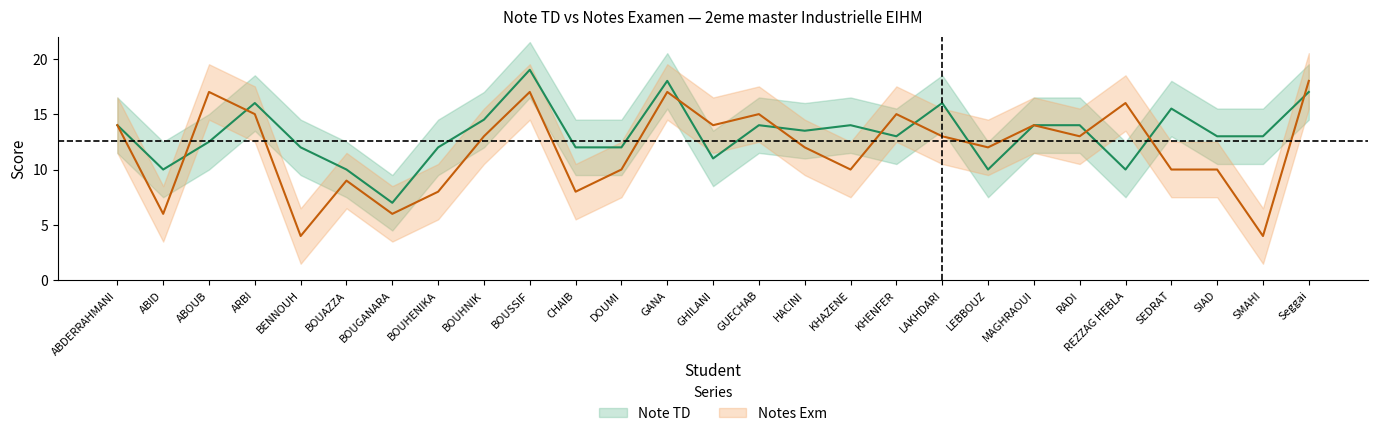

How many lines are shown in the chart?

2